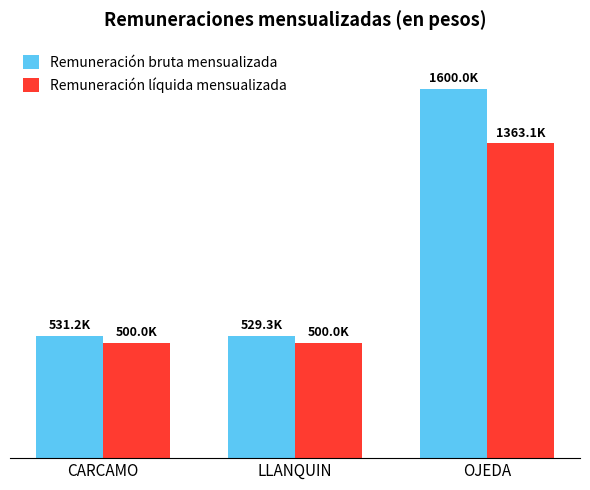

What is the minimum value shown in the chart?

500000